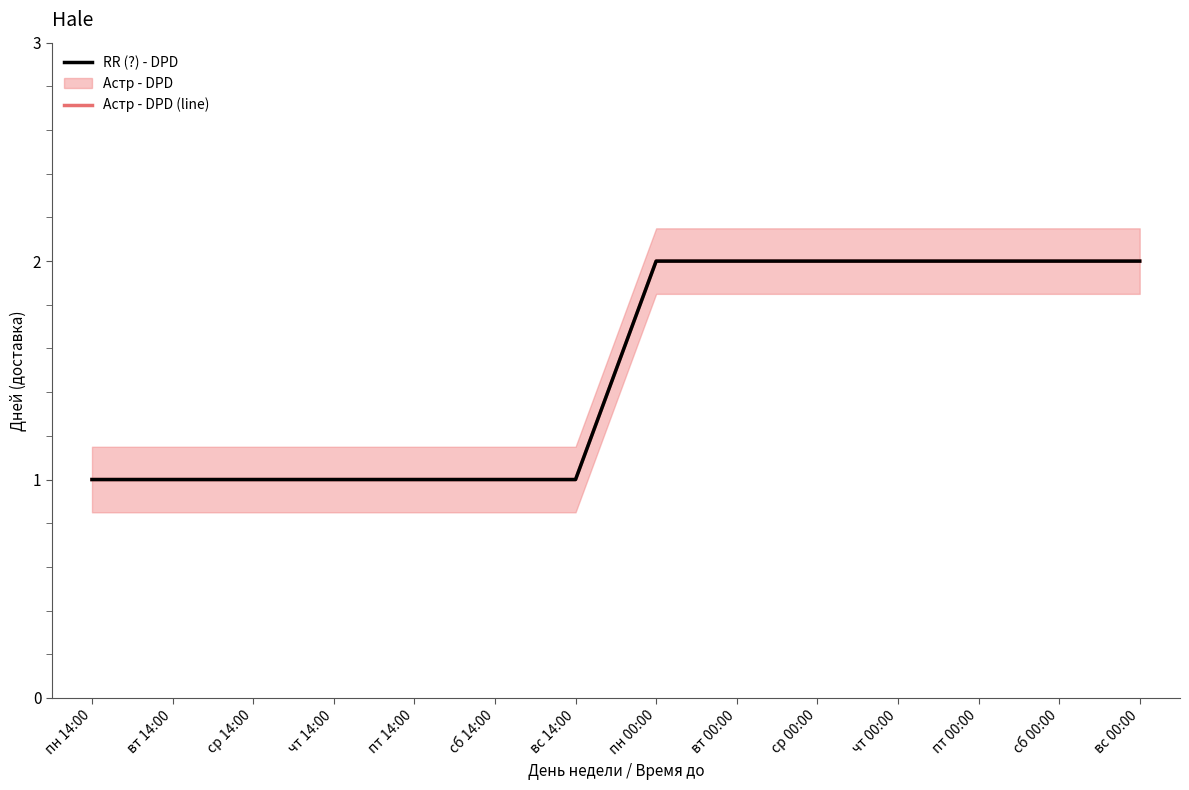

How many lines are shown in the chart?

2